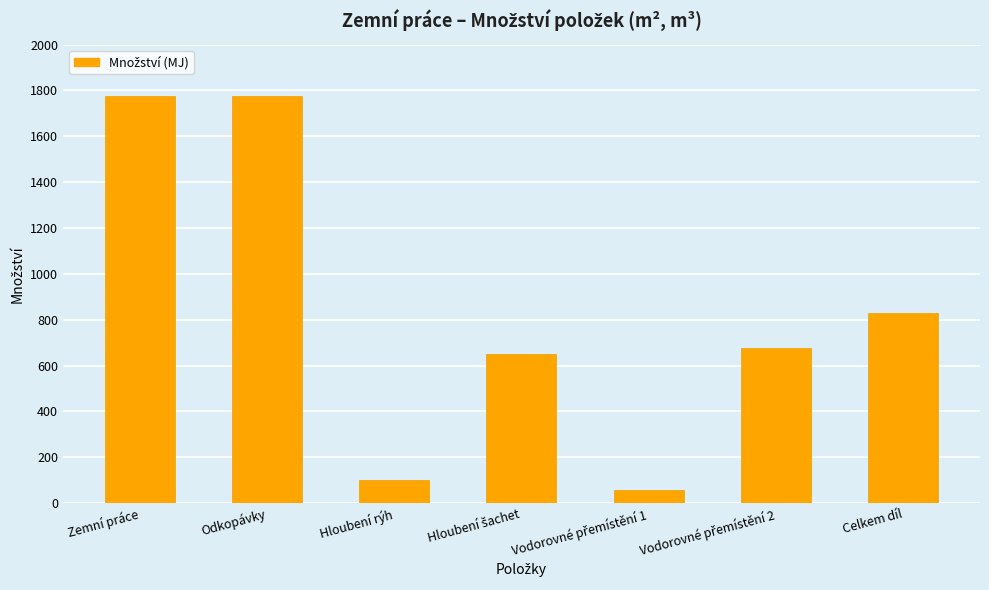

What is the minimum value shown in the chart?

55.0